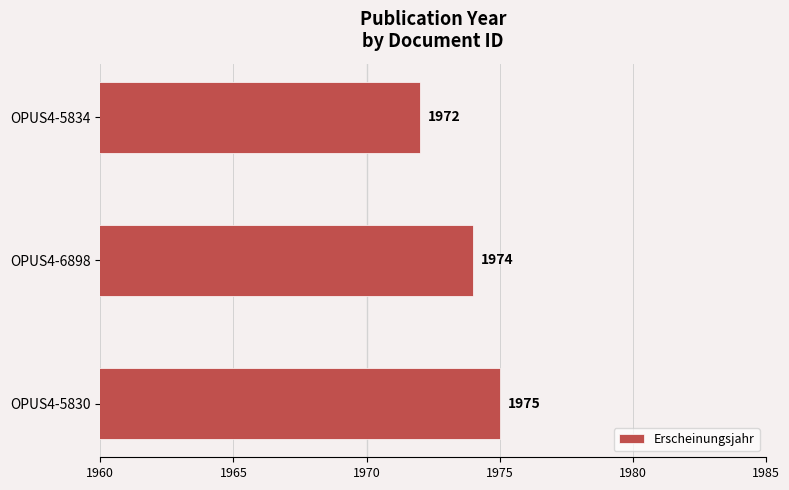

What is the minimum value shown in the chart?

1972